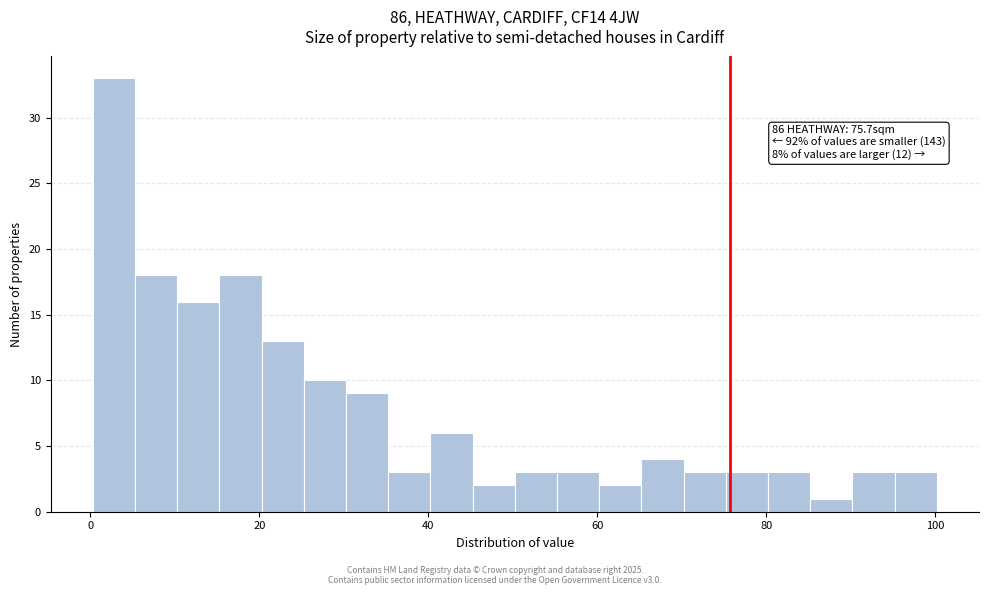

Around what value on the x-axis is the tallest bar? Give the approximate position of its centre, as read against the axis.

2